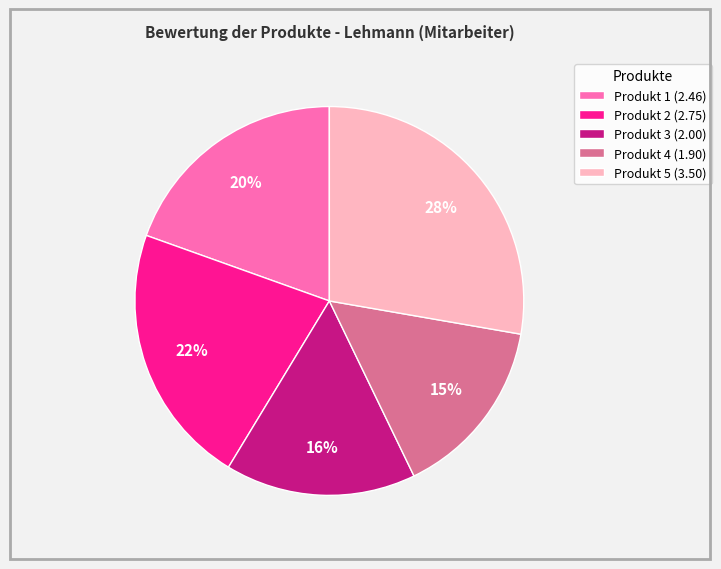

Approximately how many times larger is the value at Produkt 2 compared to Produkt 5?

0.8